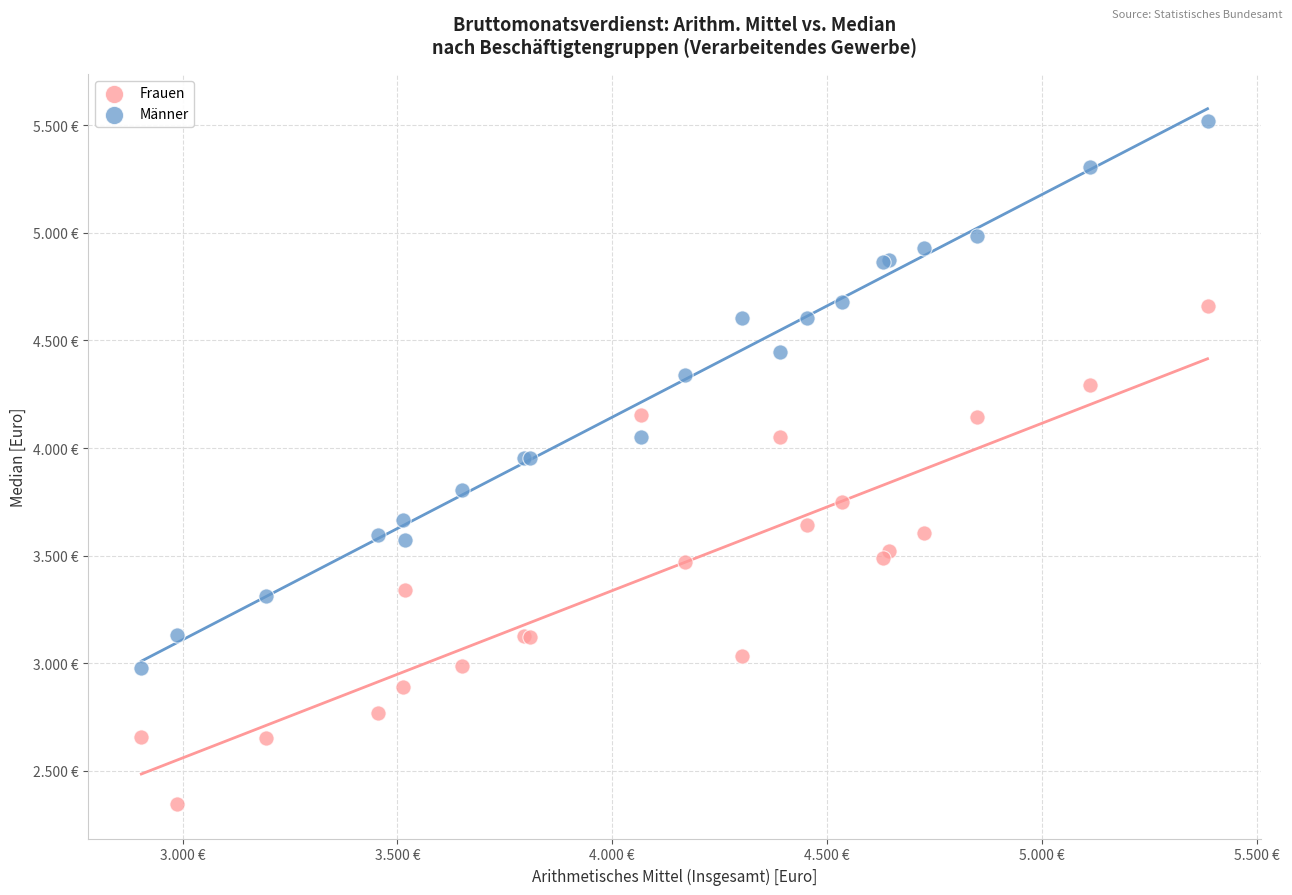

What are all the series names shown in the legend?

Frauen, Männer